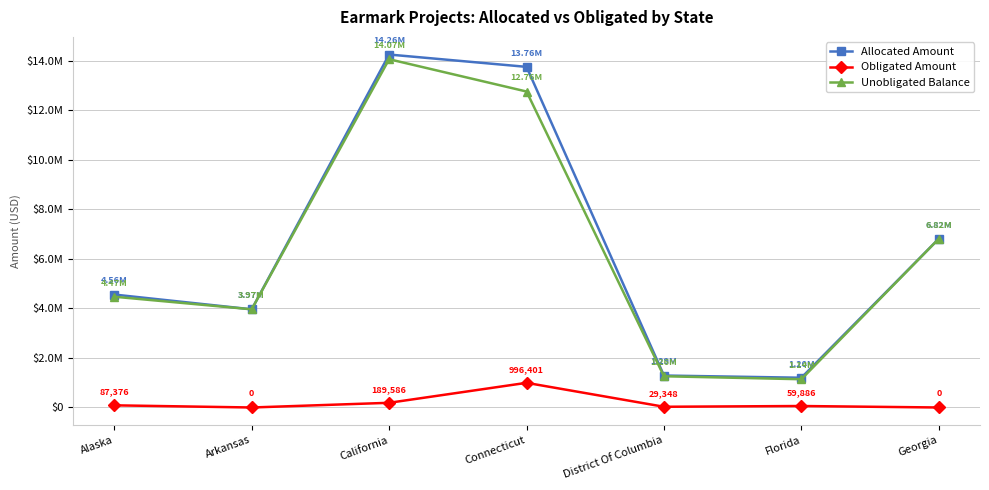

In Allocated Amount, how many points are lower than both neighbors (excluding endpoints)?

2